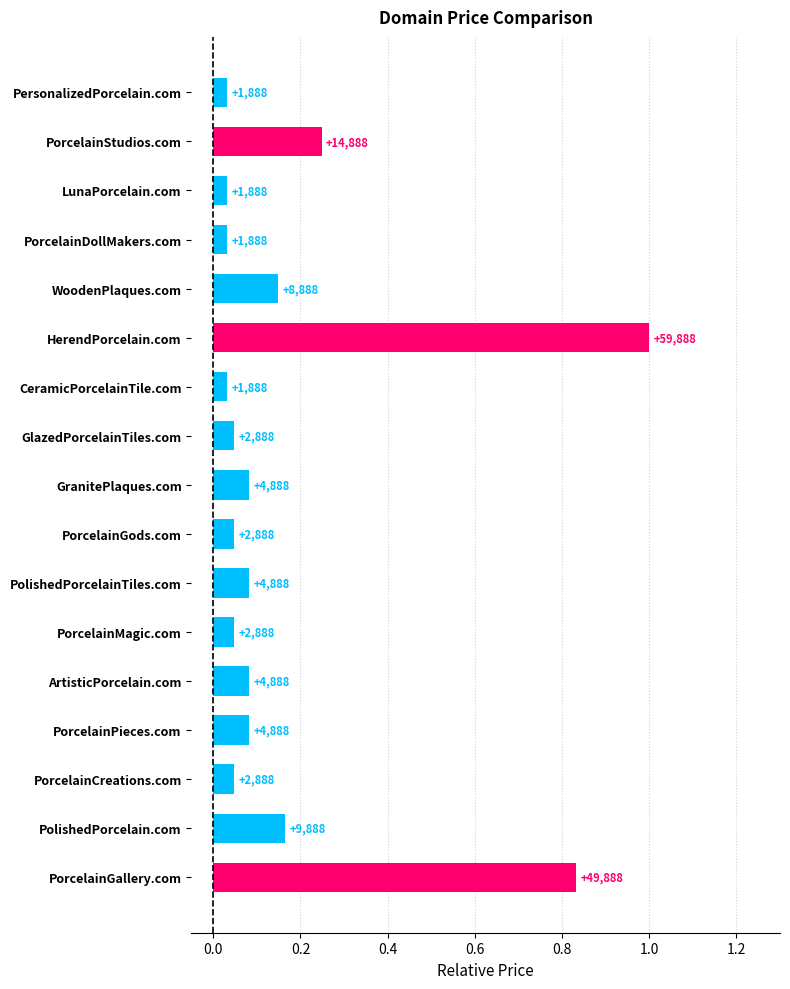

How many bars are there in total?

17